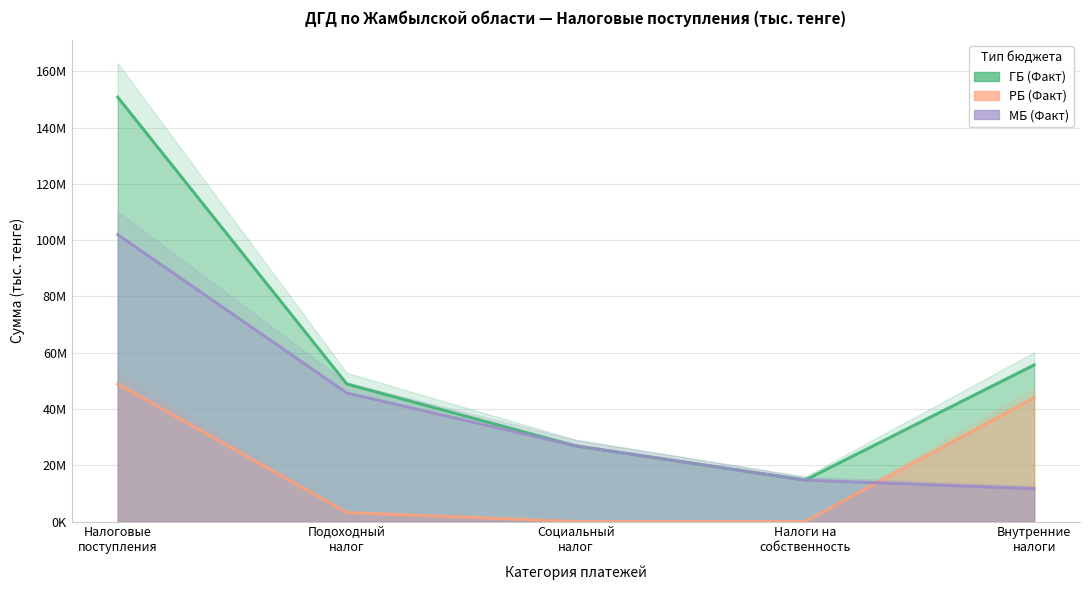

Rank the categories by РБ (Факт) value from lowest to highest.

Социальный
налог, Налоги на
собственность, Подоходный
налог, Внутренние
налоги, Налоговые
поступления